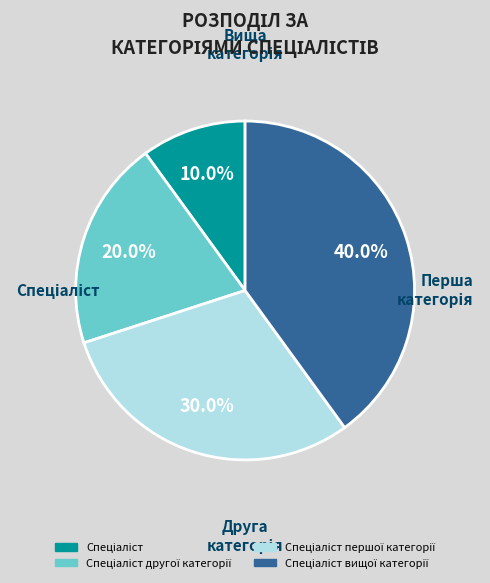

Count the number of slices in the pie.

4